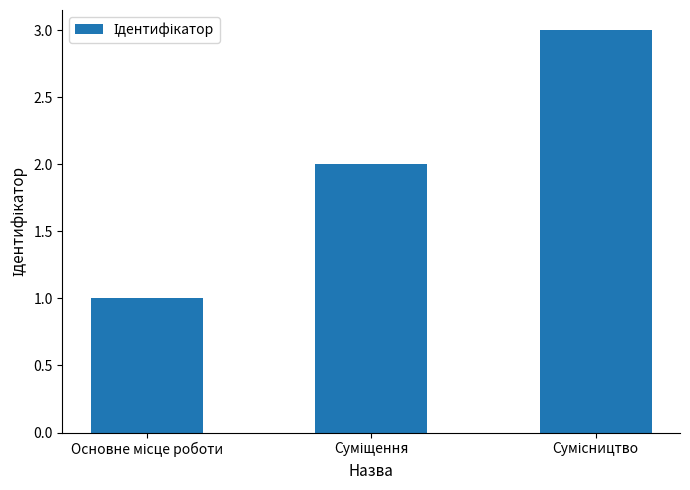

What is the greatest value displayed?

3